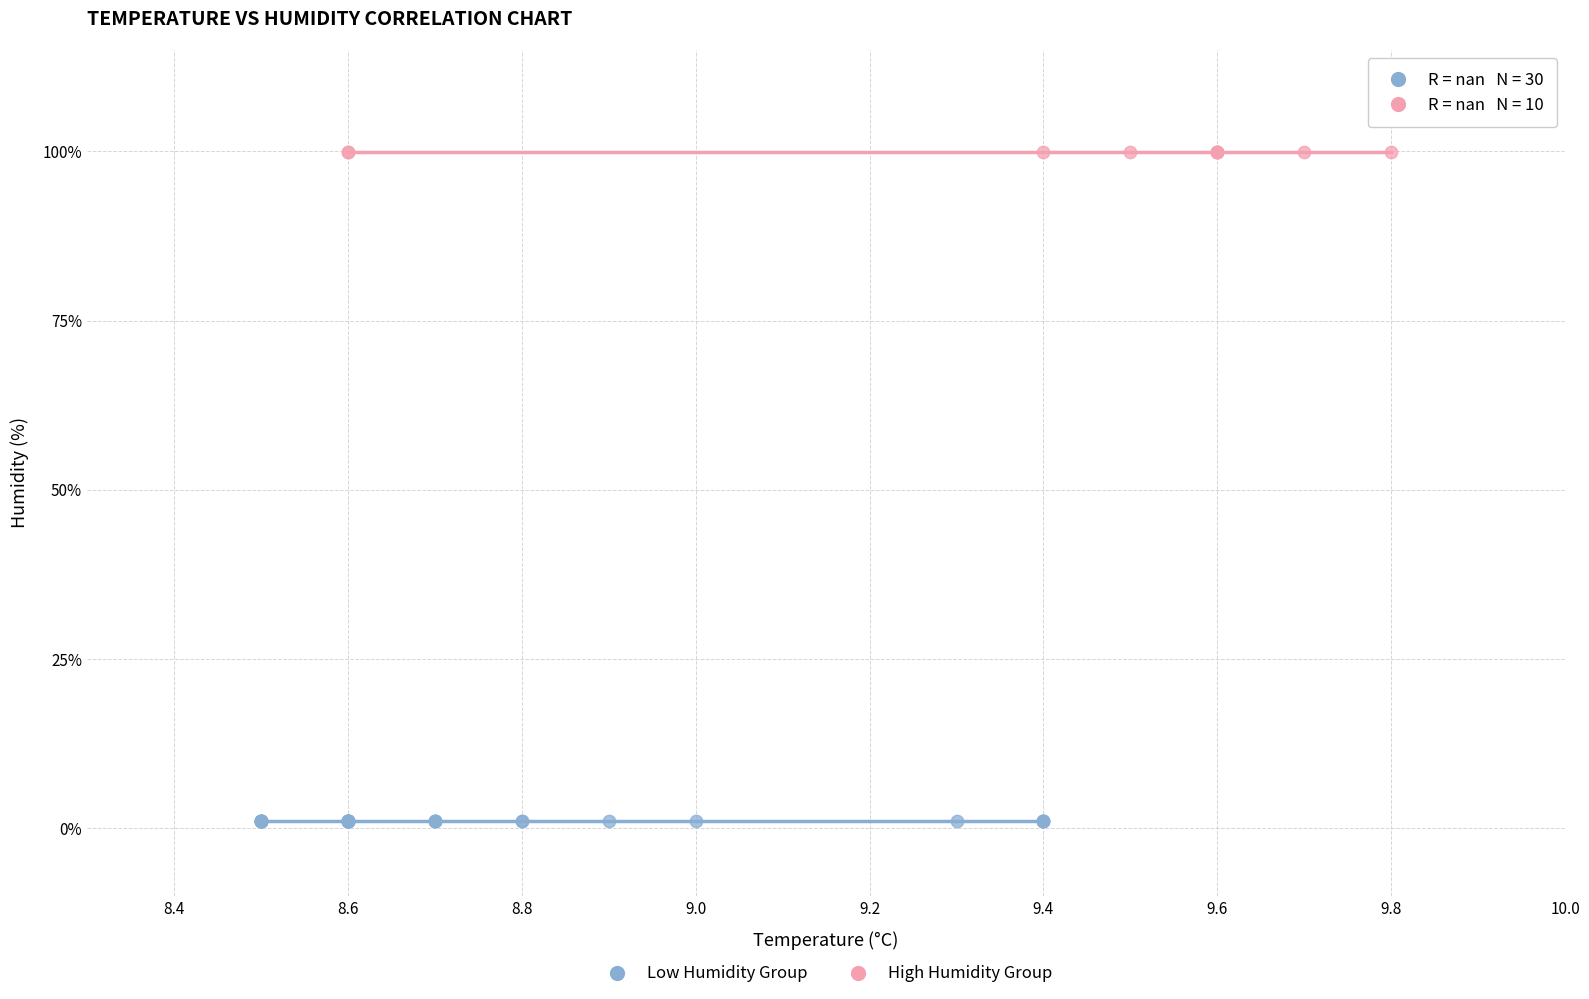

What are all the series names shown in the legend?

Low Humidity Group, High Humidity Group